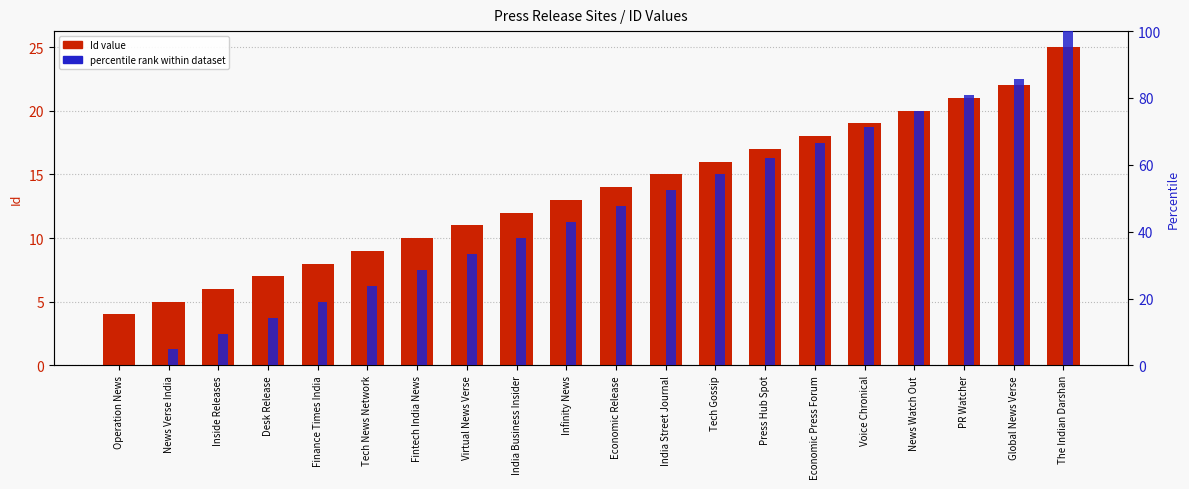

At how many categories does at least one series exceed 65?

6